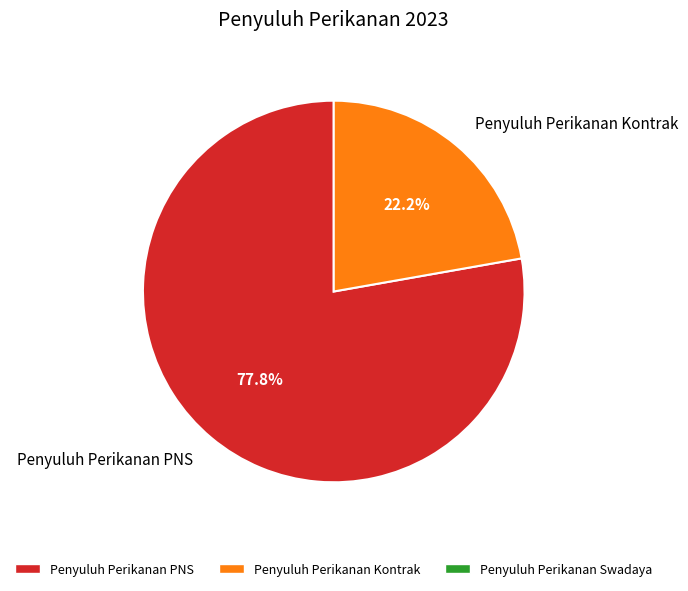

What is the smallest slice in the pie chart?

Penyuluh Perikanan Kontrak